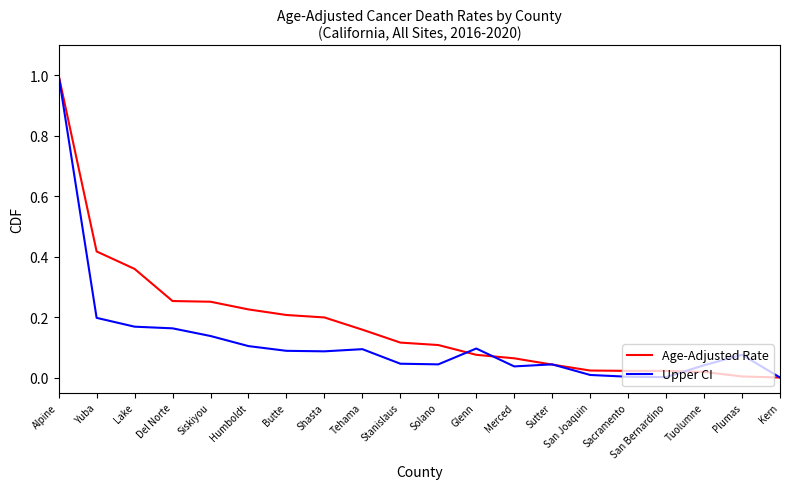

At which category is the sum across all series the highest?

Alpine